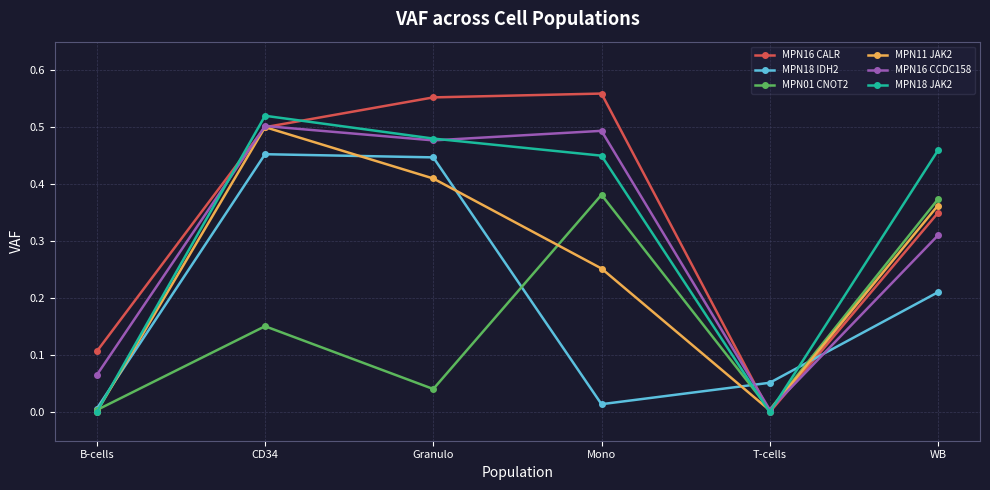

True or false: MPN01 CNOT2 has a value of 0.2 at WB.

False